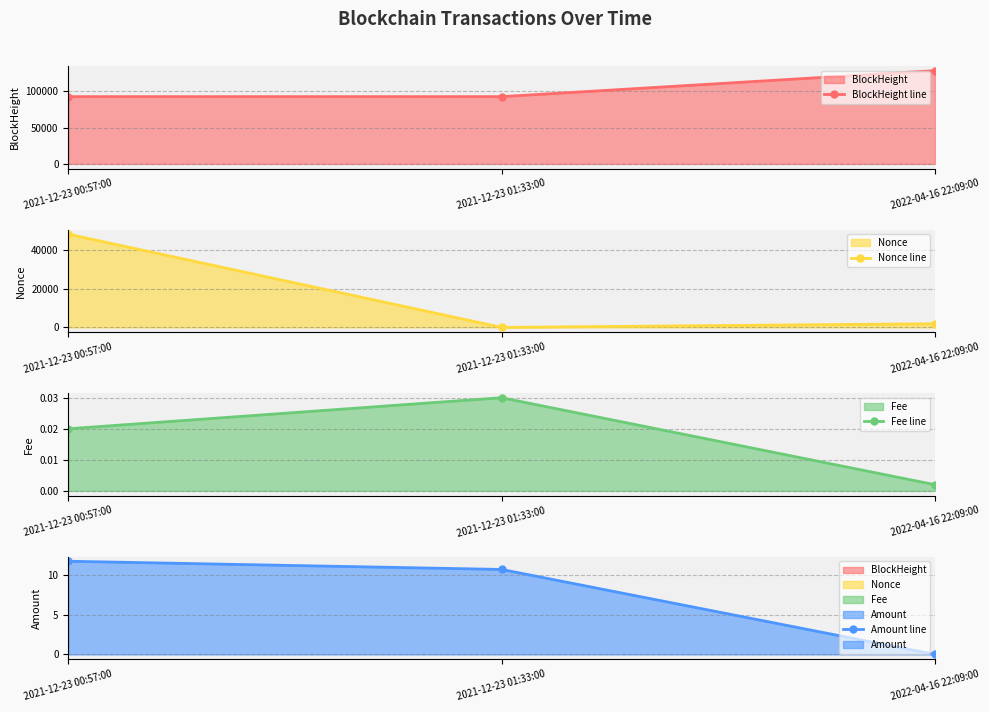

The value of Fee line at 2022-04-16 22:09:00 is 0.0. True or false?

False